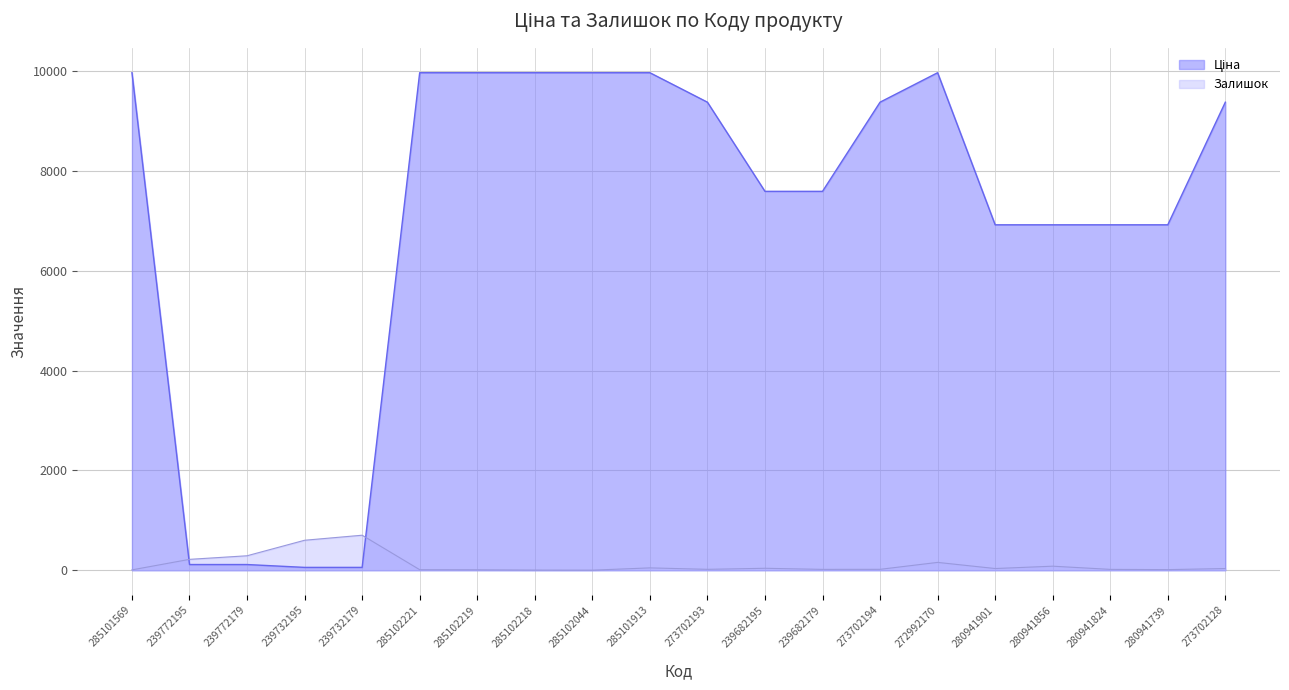

What is the label of the 8th point from the left?

285102218